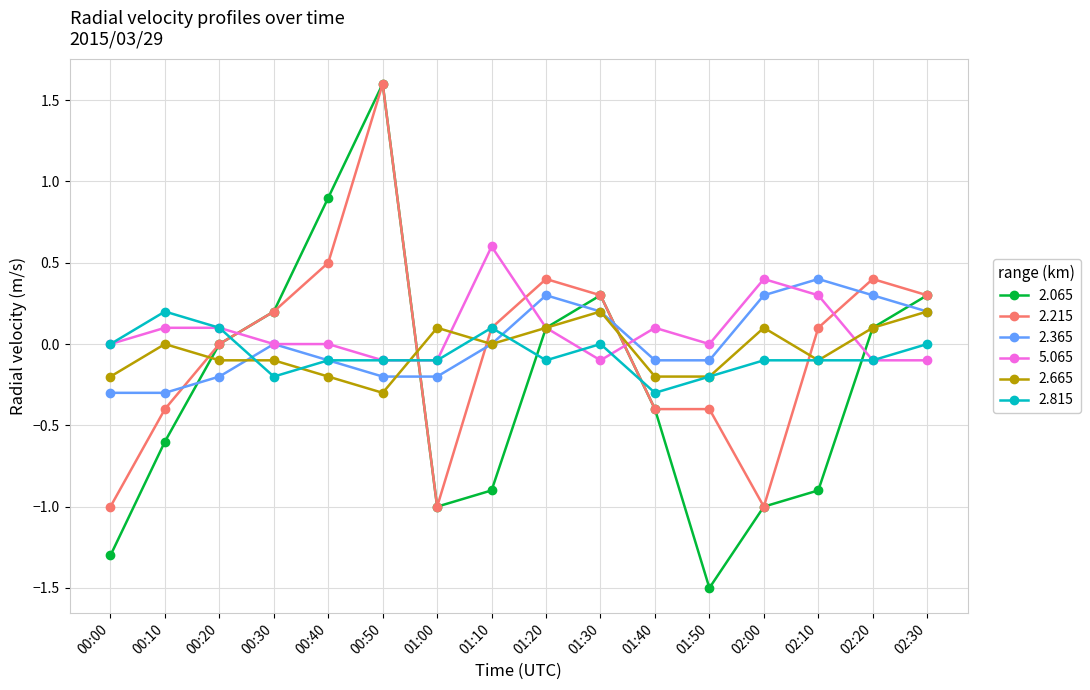

How many series are shown in this chart?

6